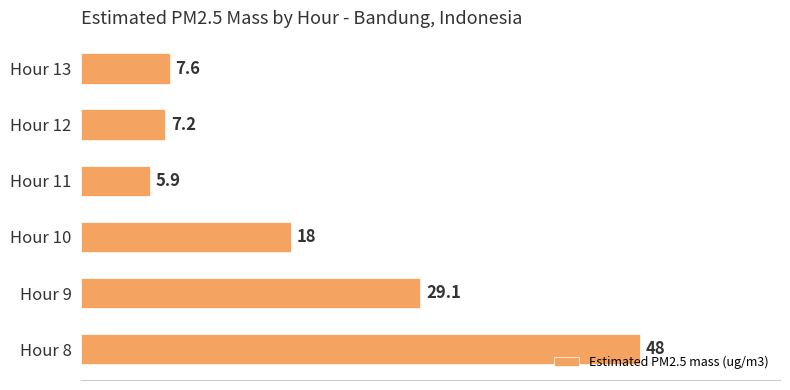

What is the difference between the second highest and second lowest values?

21.9